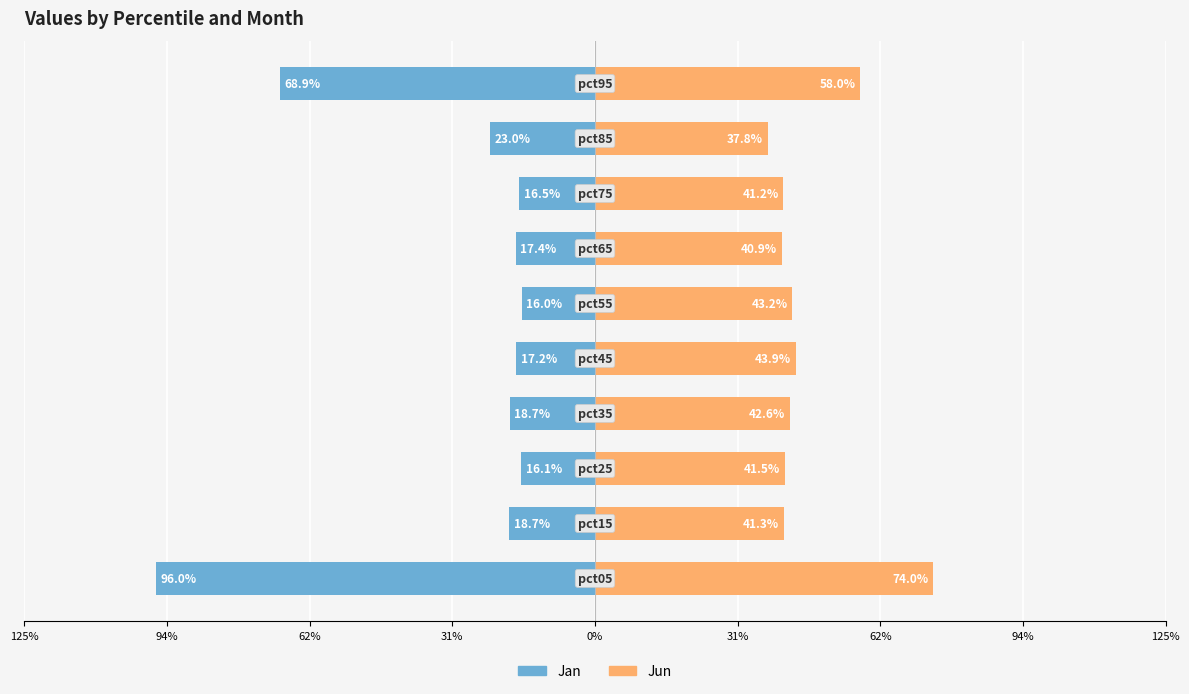

Which series has the largest range (max minus min)?

Jan